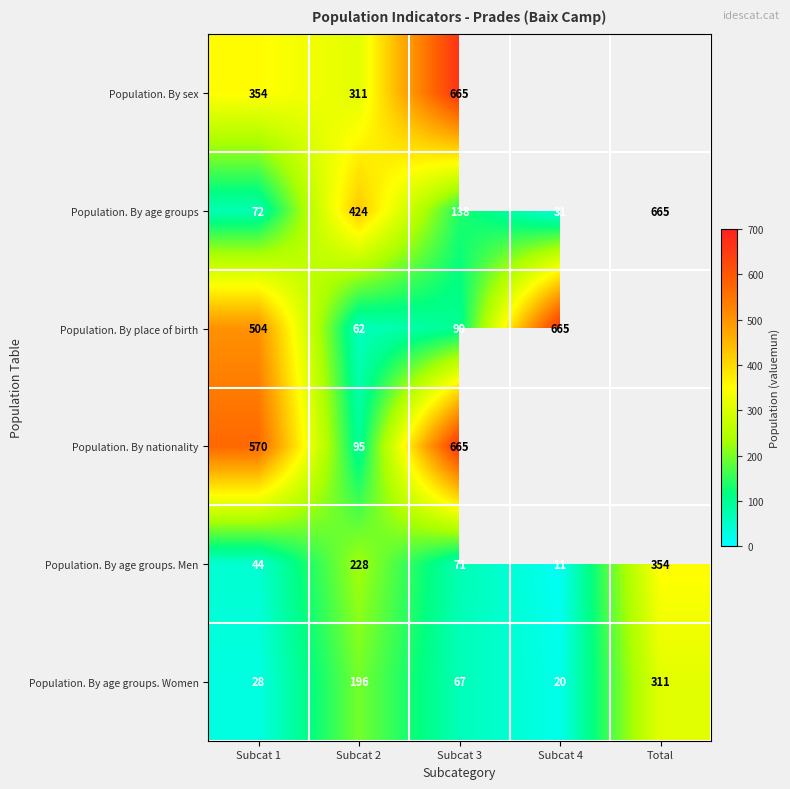

Which has a higher value, Subcat 2 or Subcat 1?

Subcat 1